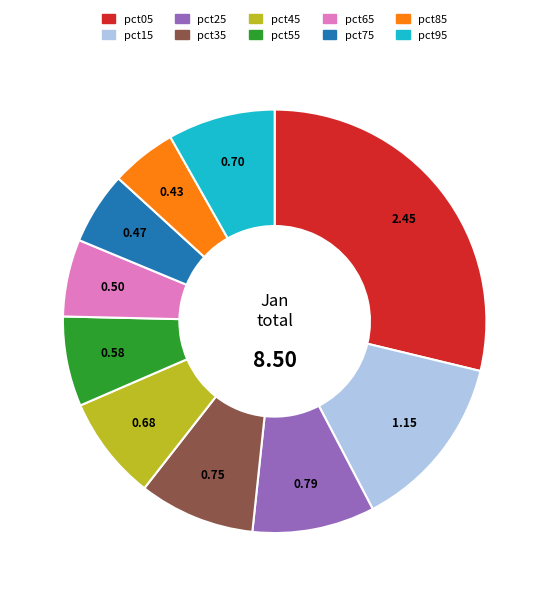

True or false: pct05 accounts for 29% of the total.

True